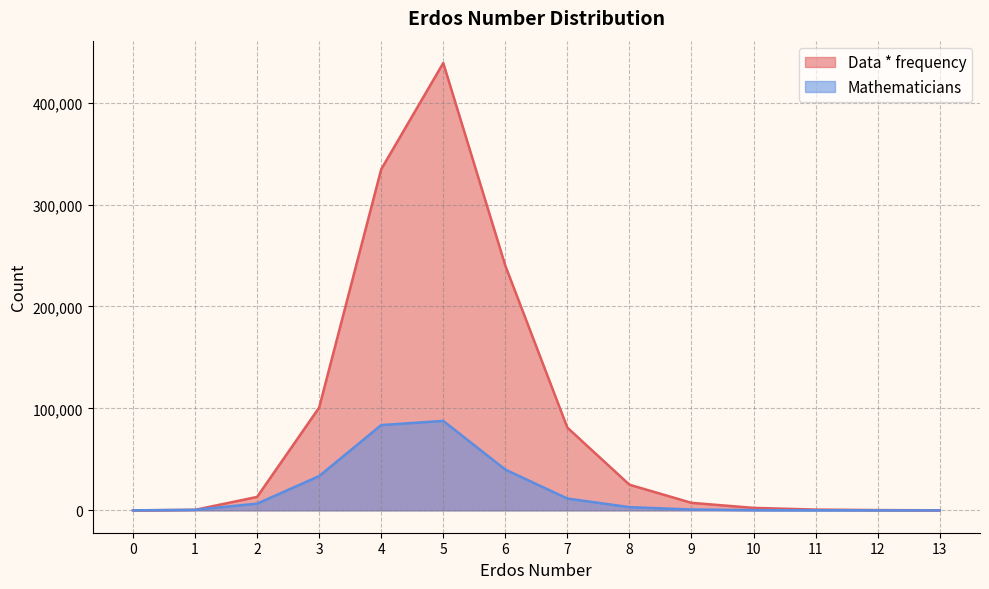

In Mathematicians, how many points are higher than both neighbors (excluding endpoints)?

1